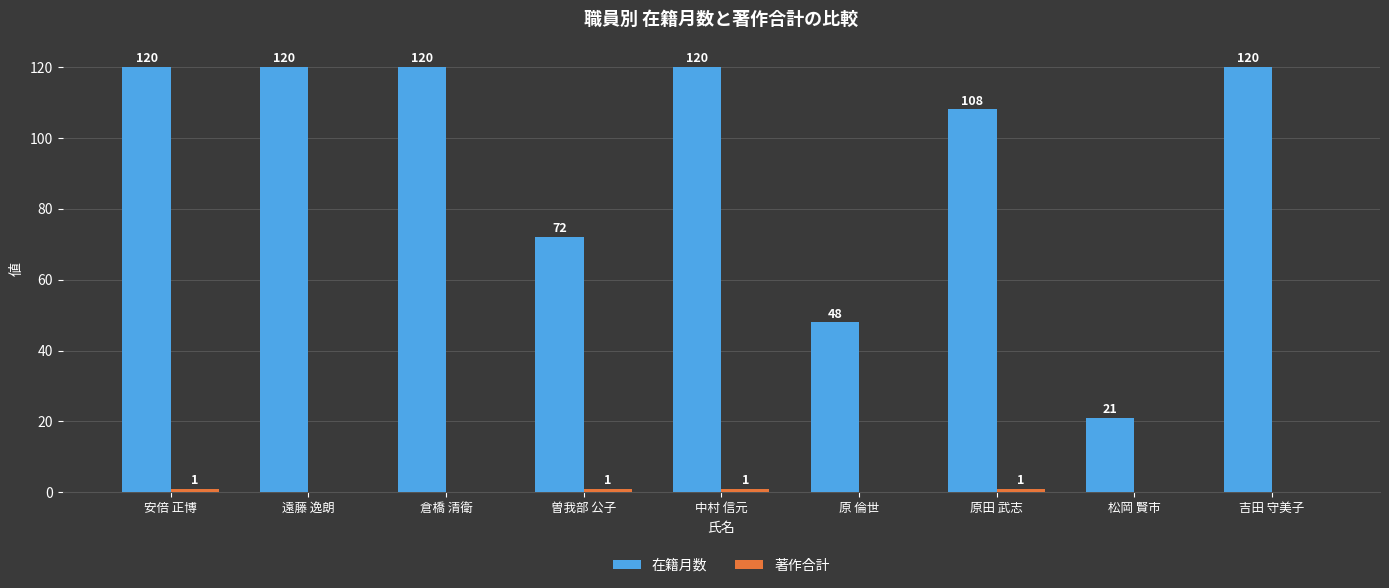

The 在籍月数 series shows 119 at 曽我部 公子. True or false?

False